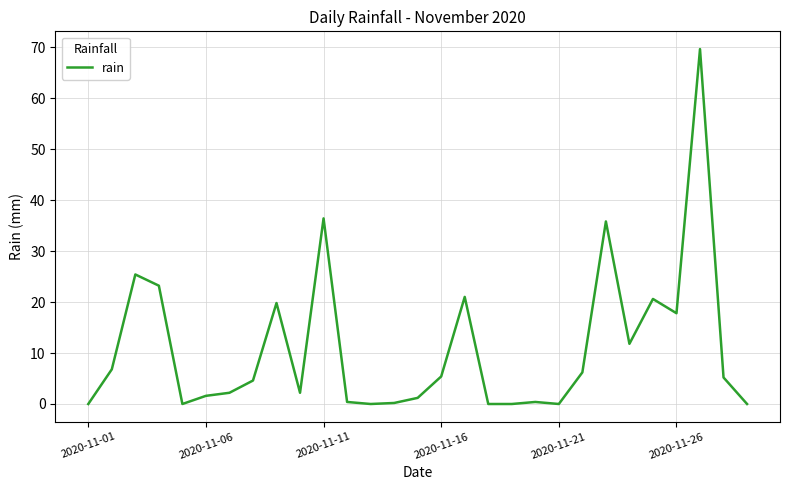

What is the difference between the maximum and minimum values?

69.6